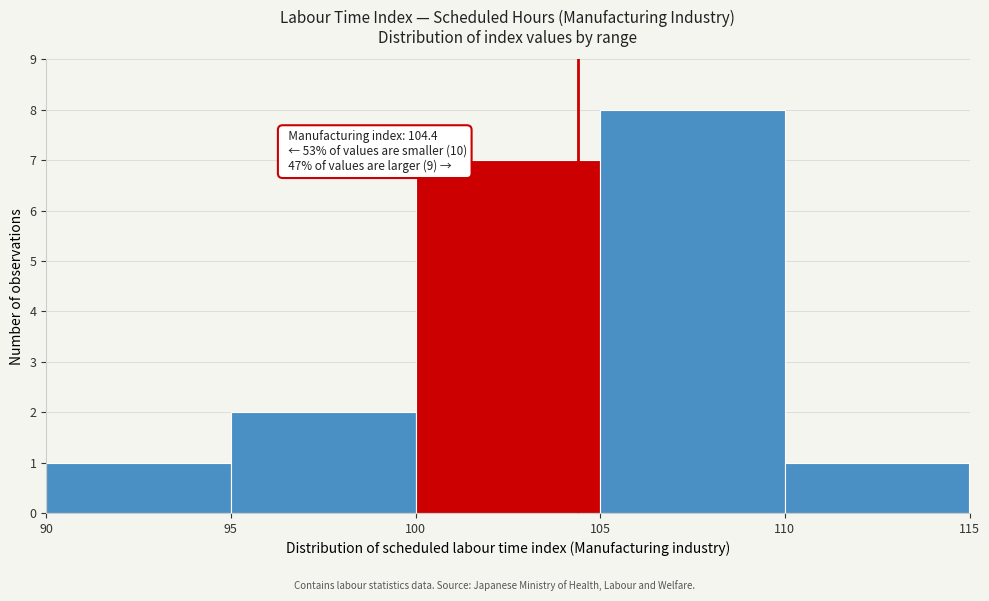

Which range on the x-axis has the tallest bar?

105 to 110